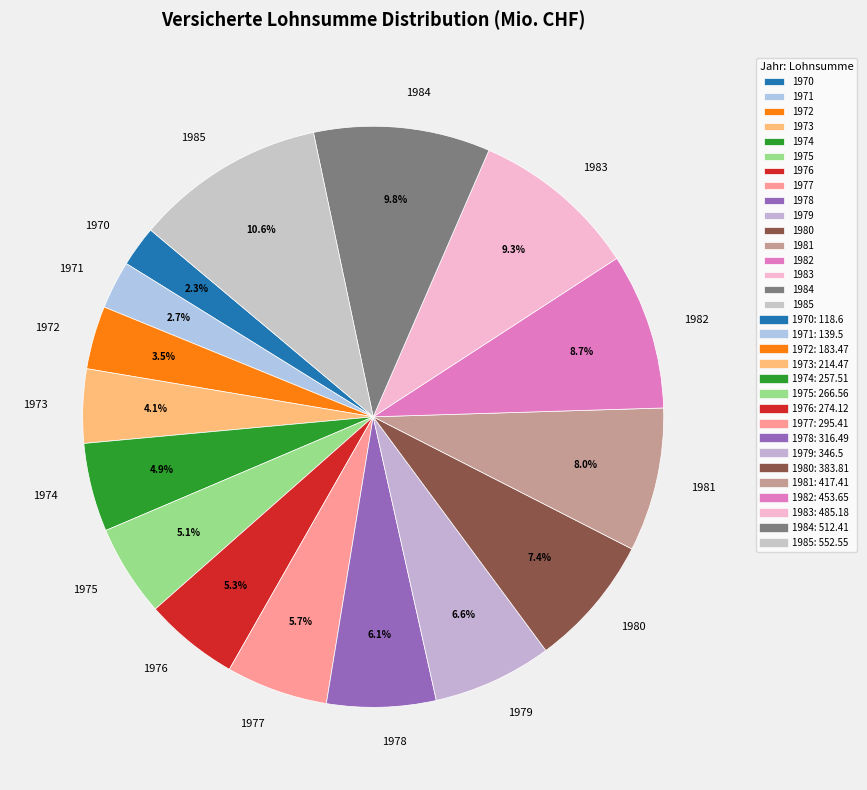

To the nearest percent, what is the difference between the largest and smallest slice percentages?

8%